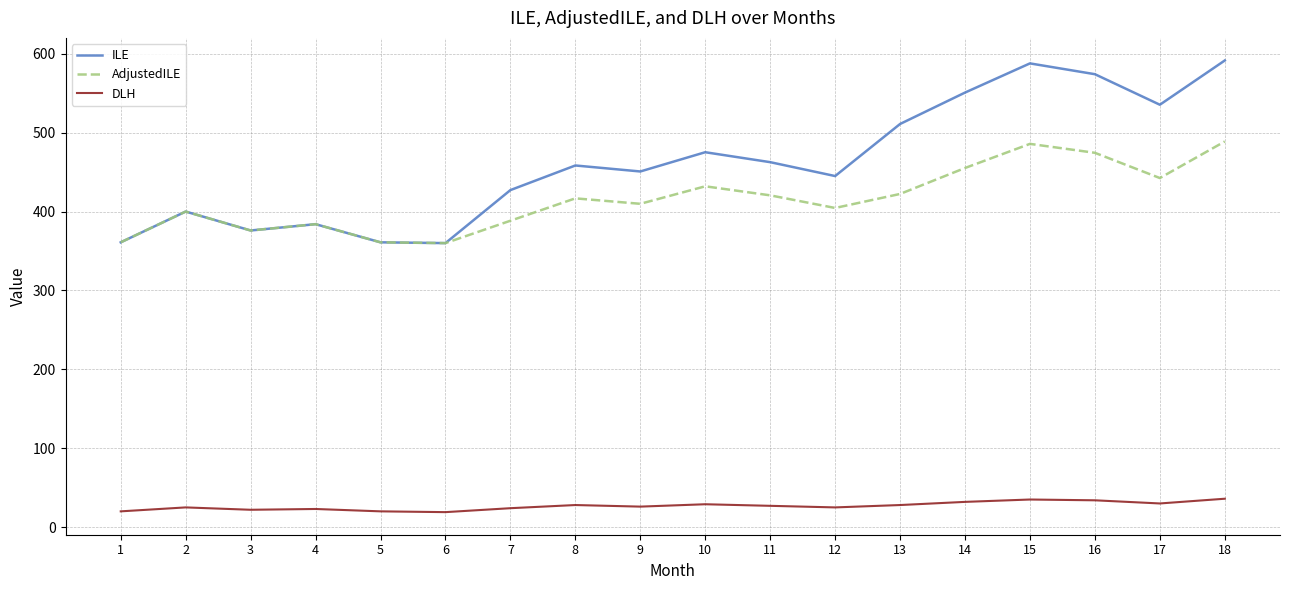

Is the value of ILE at 16 greater than the value of DLH at 7?

Yes